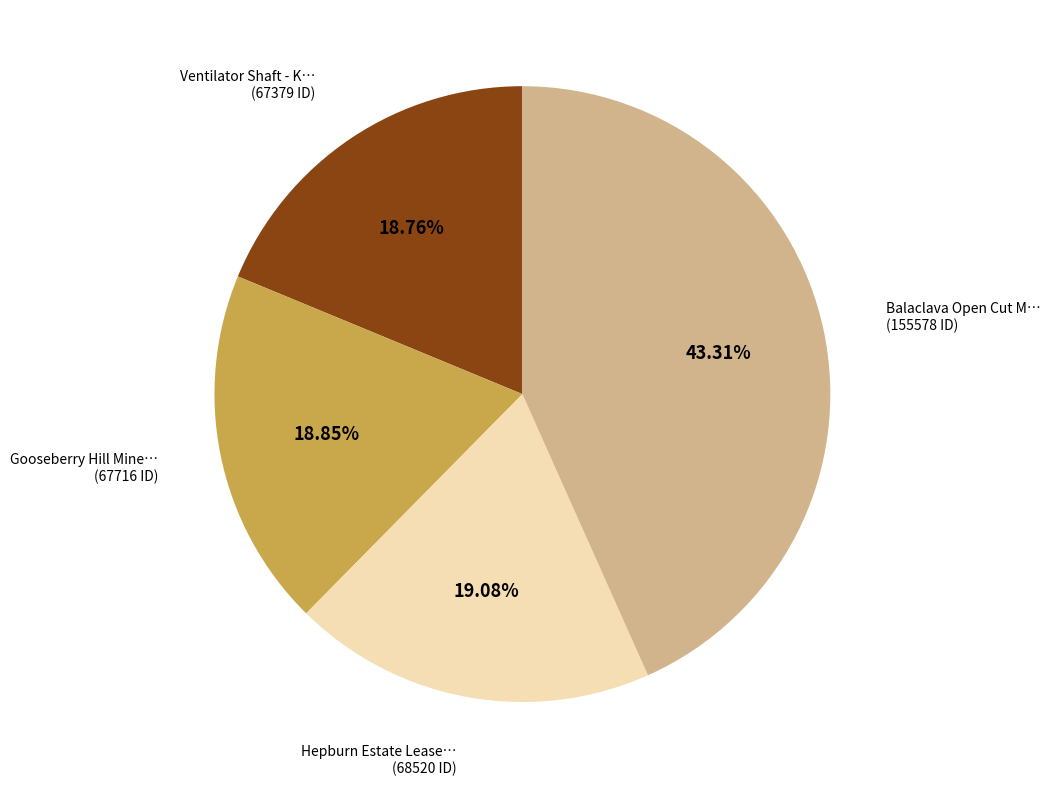

Is there any slice that represents more than half of the pie?

No